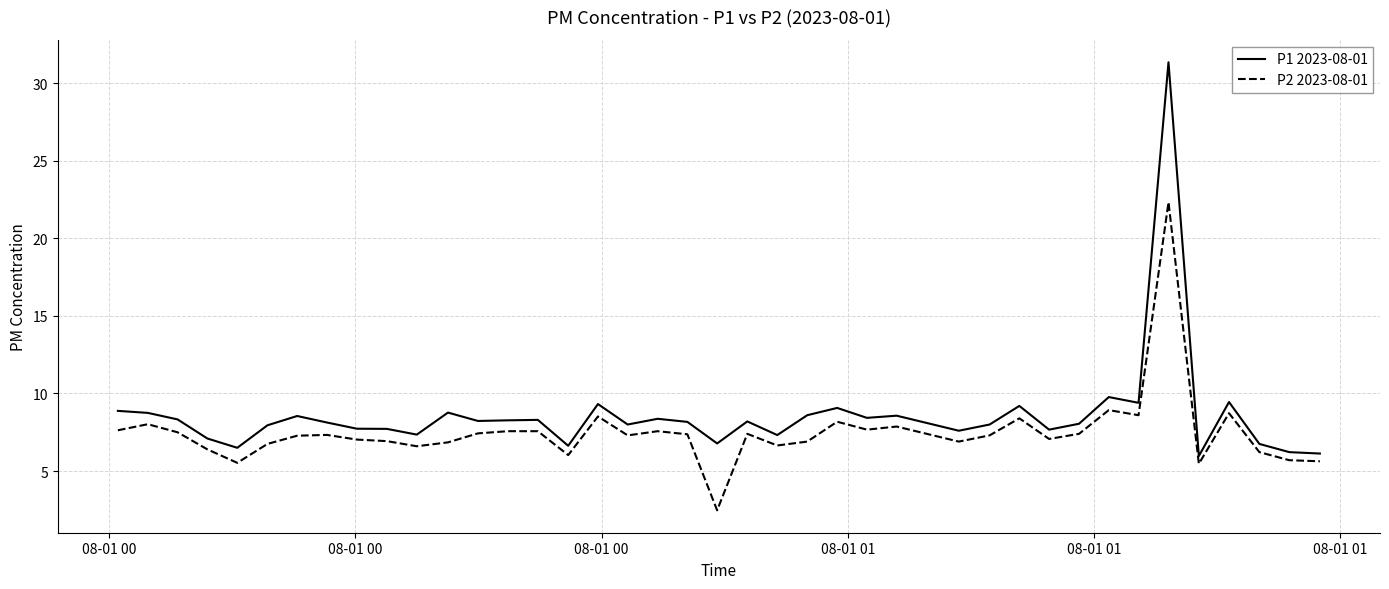

What is the greatest value displayed?

31.4